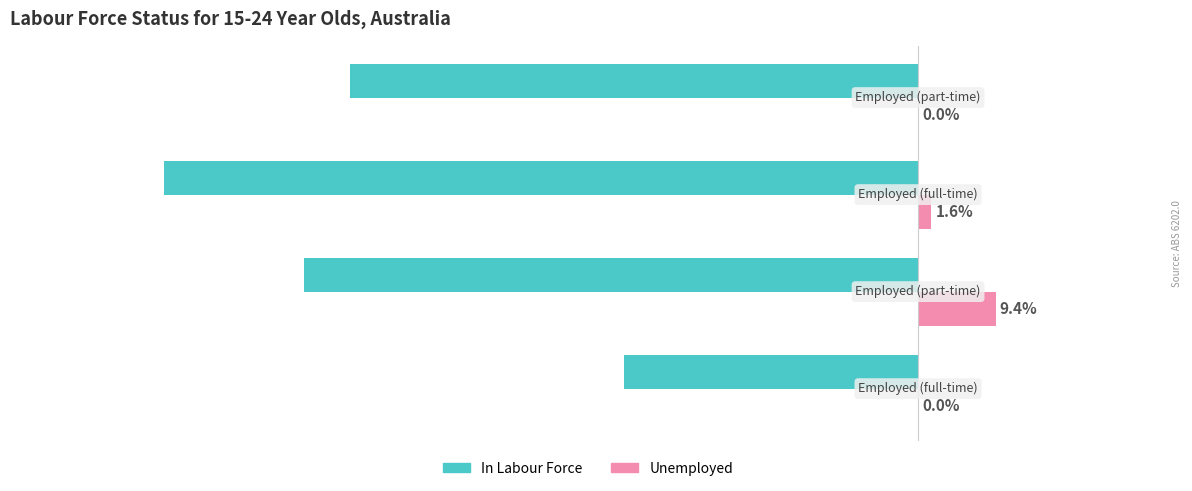

Which series has the largest total across all categories?

Unemployed